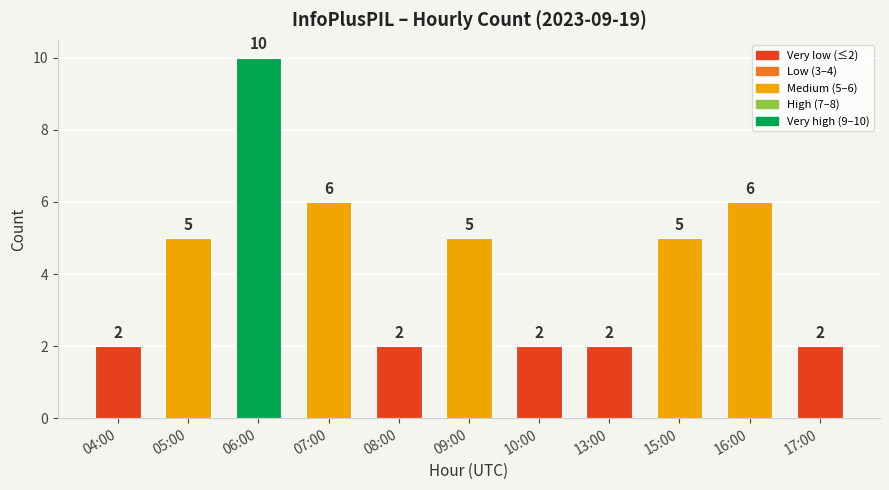

What position from the right is 05:00?

10